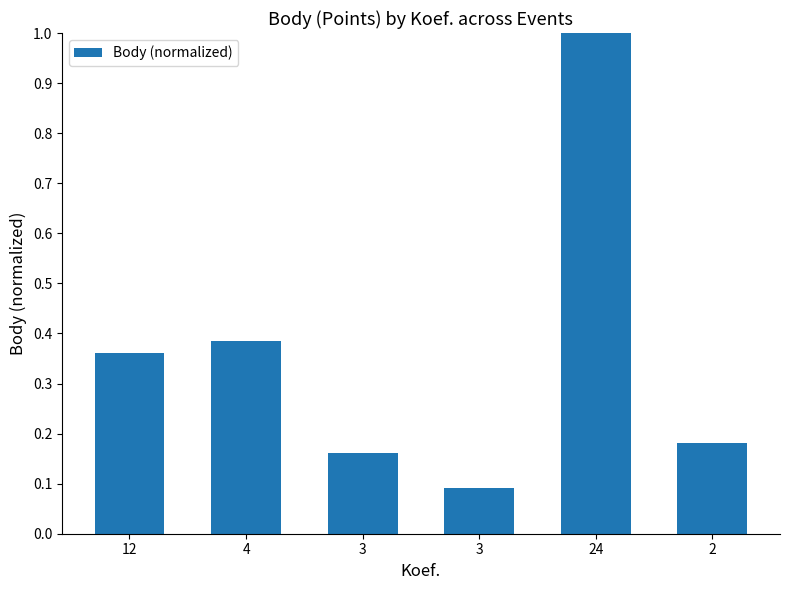

Which label corresponds to the smallest value in the chart?

3